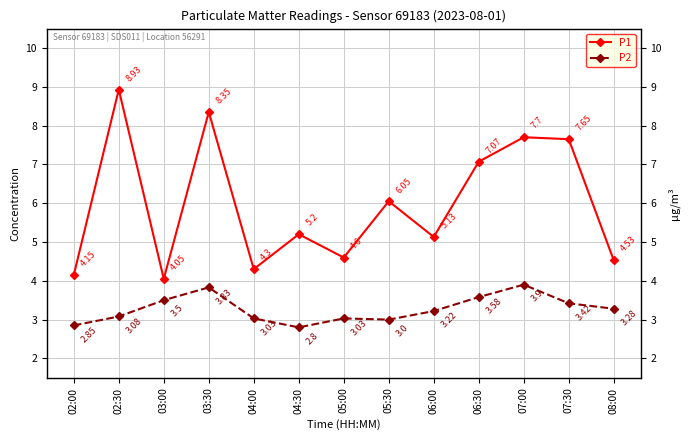

What are all the series names shown in the legend?

P1, P2